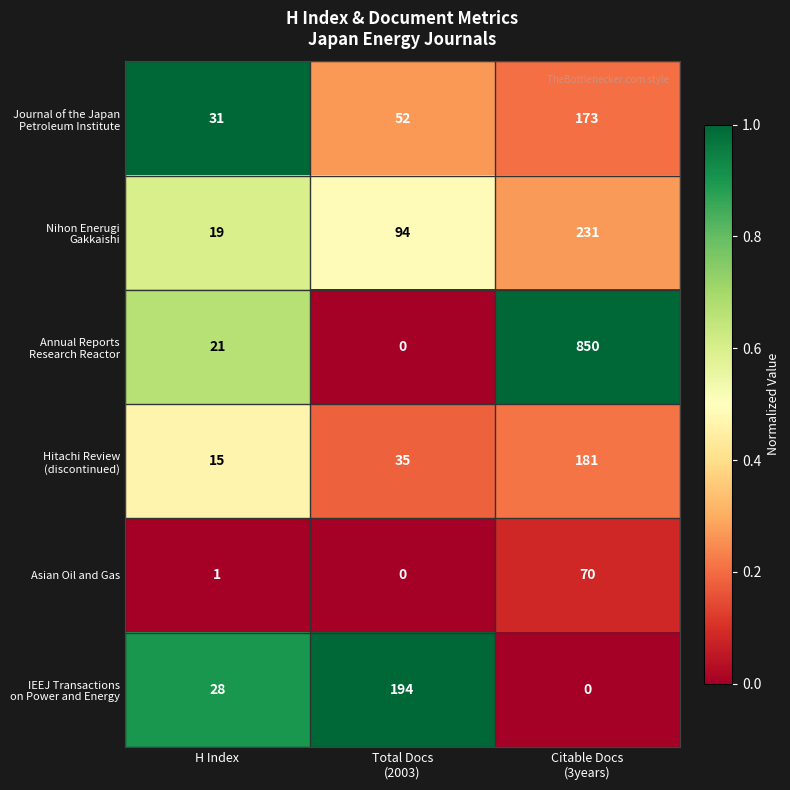

What is the maximum value shown in the chart?

850